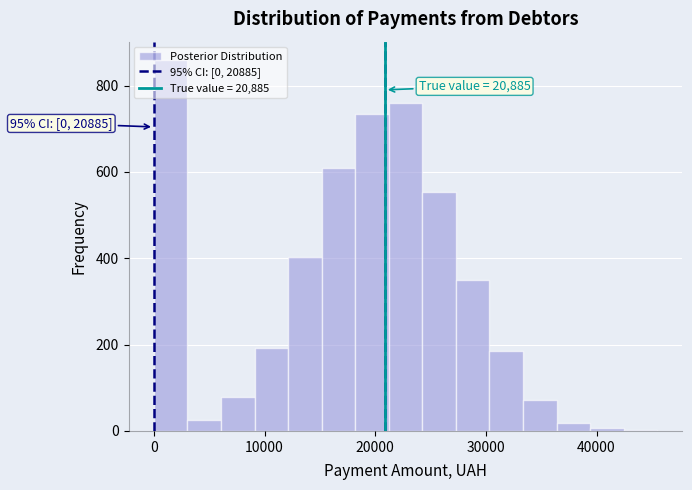

Around what value on the x-axis is the tallest bar? Give the approximate position of its centre, as read against the axis.

2000